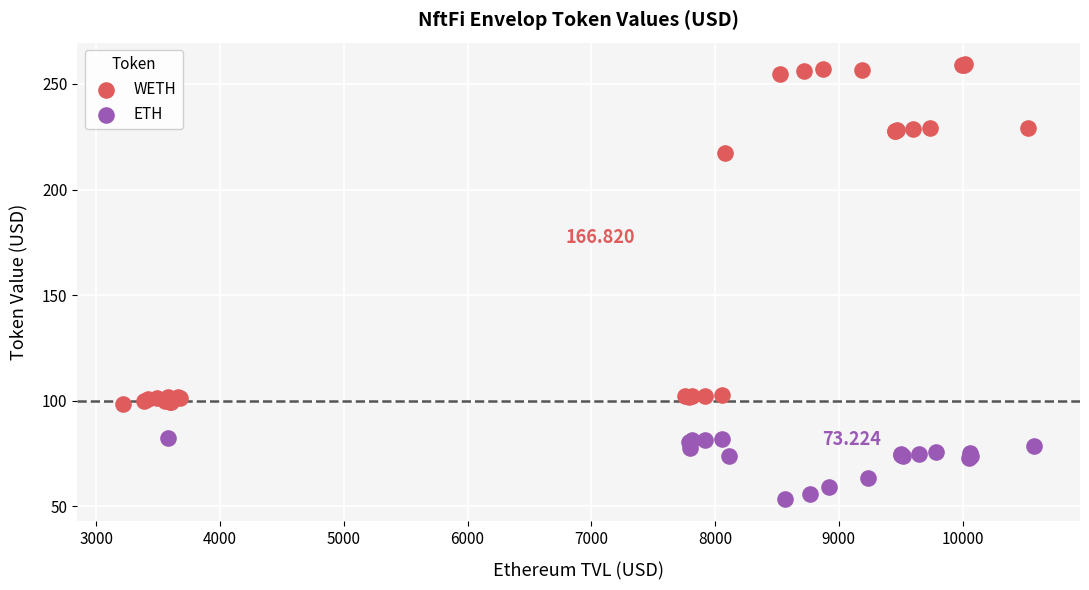

Which series contains the lowest Y value?

ETH